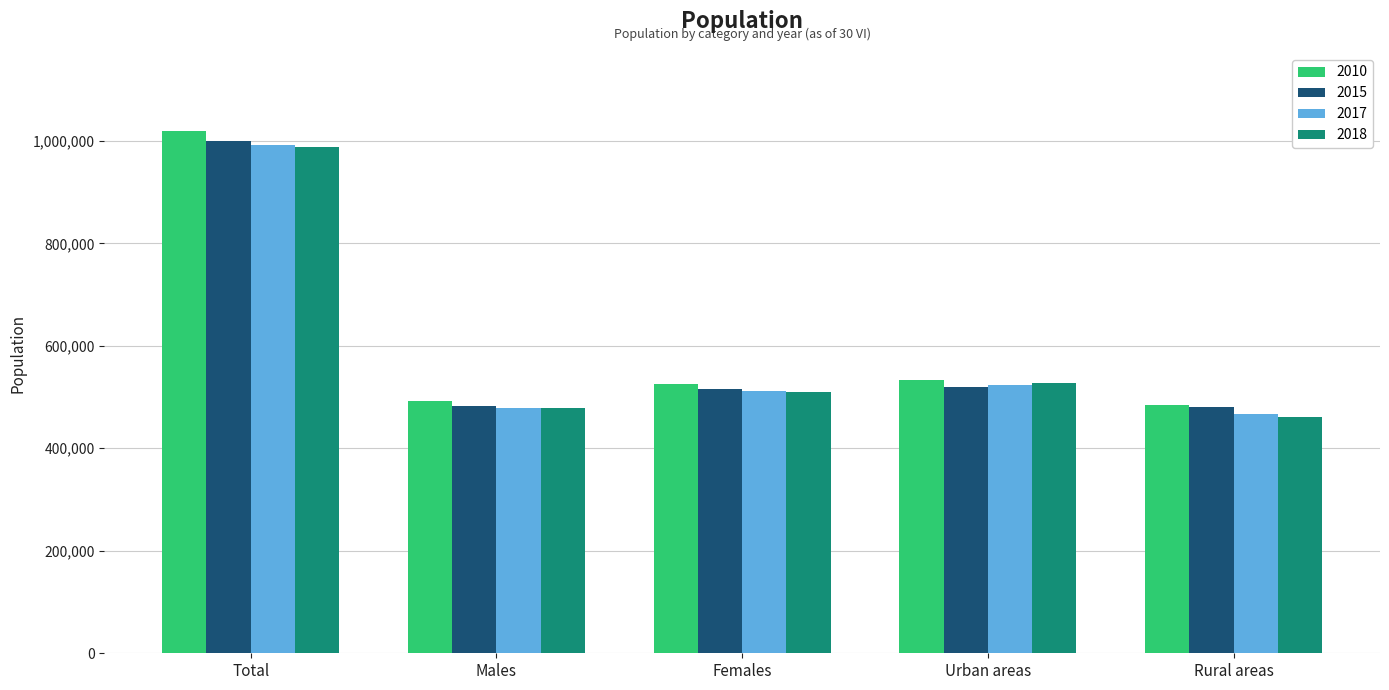

Which series has the largest total across all categories?

2010